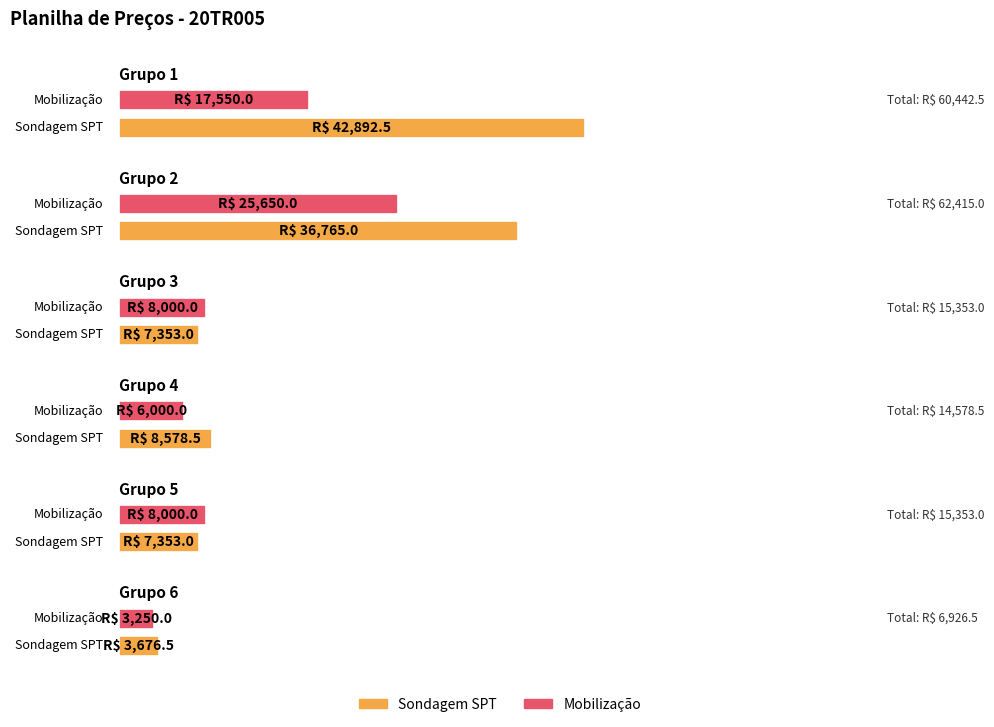

At Grupo 4, list the series in order from largest to smallest.

Sondagem SPT, Mobilização